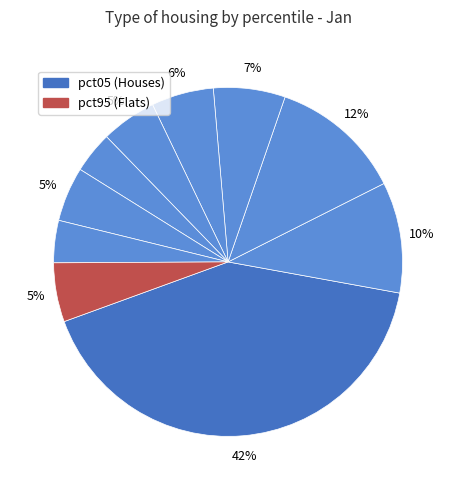

Is there a majority slice in this chart?

No